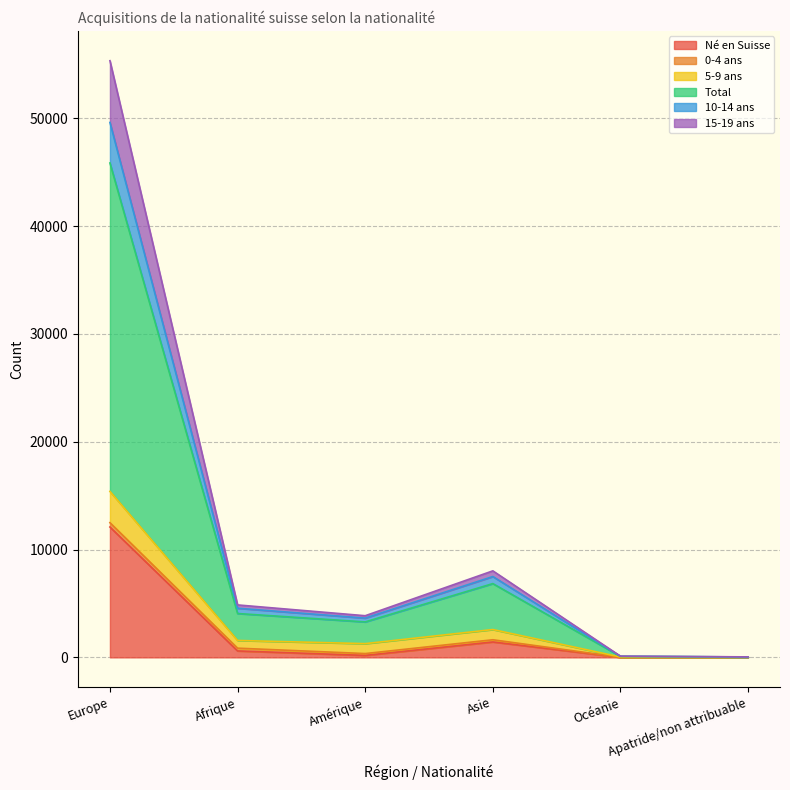

What is the label of the 3rd point from the right?

Asie